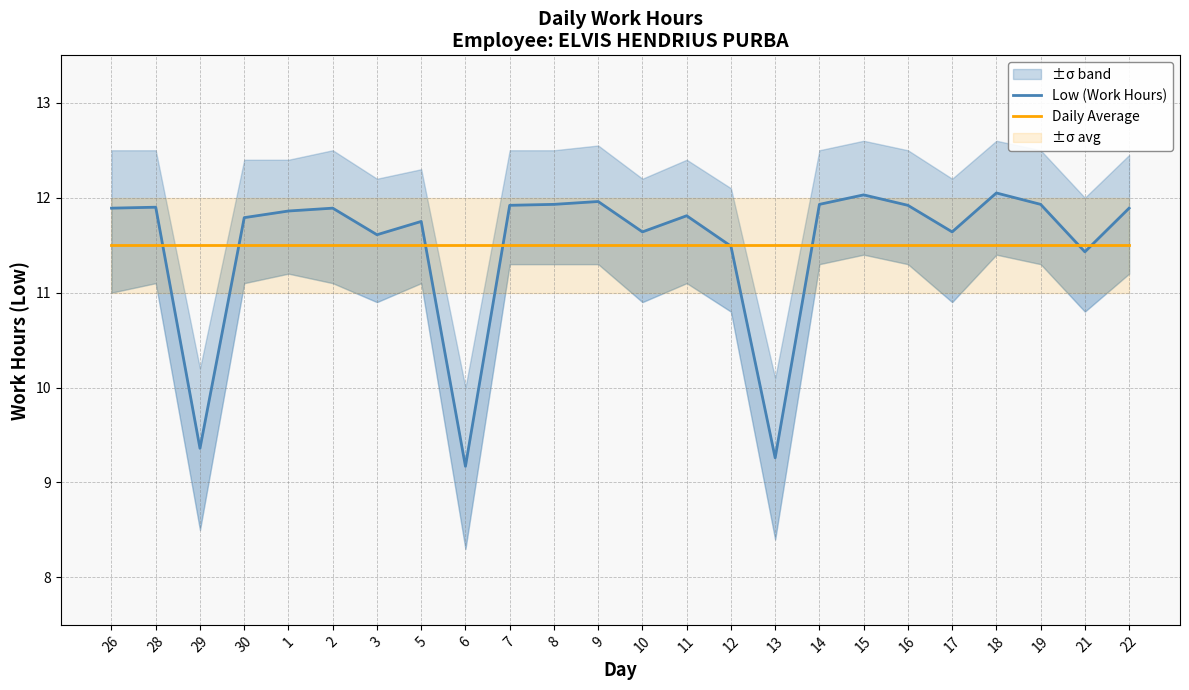

Reading left to right, transcribe all the data shown in this chart.

Low (Work Hours): 11.9	11.9	9.4	11.8	11.9	11.9	11.6	11.8	9.2	11.9	11.9	12.0	11.6	11.8	11.5	9.3	11.9	12.0	11.9	11.6	12.1	11.9	11.4	11.9
Daily Average: 11.5	11.5	11.5	11.5	11.5	11.5	11.5	11.5	11.5	11.5	11.5	11.5	11.5	11.5	11.5	11.5	11.5	11.5	11.5	11.5	11.5	11.5	11.5	11.5